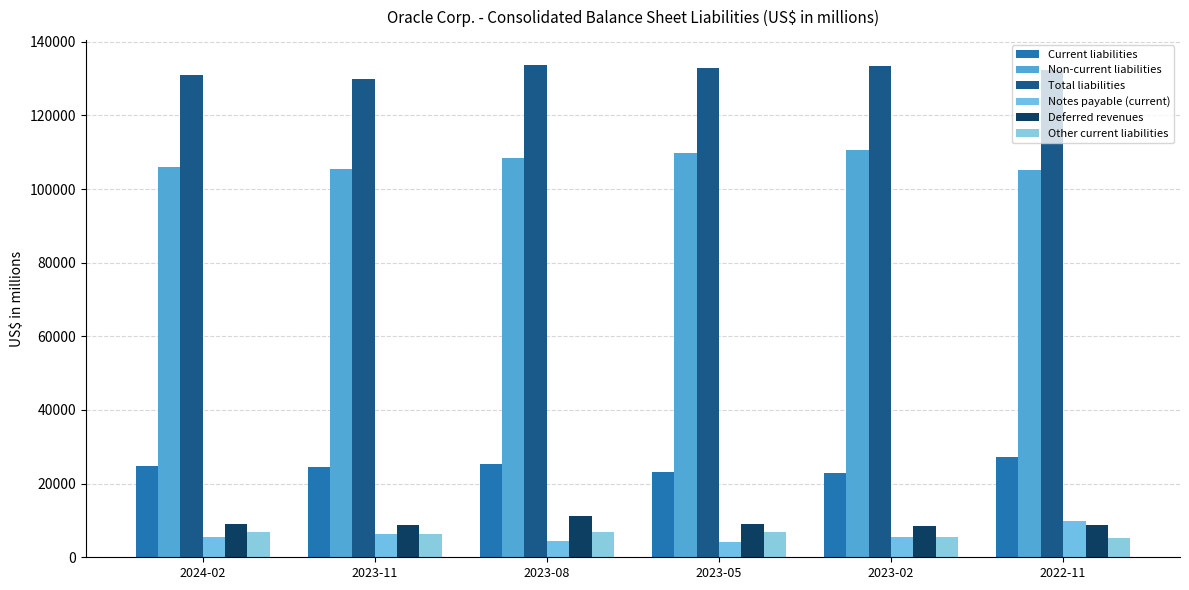

Which series changed the most between 2023-02 and 2022-11?

Non-current liabilities